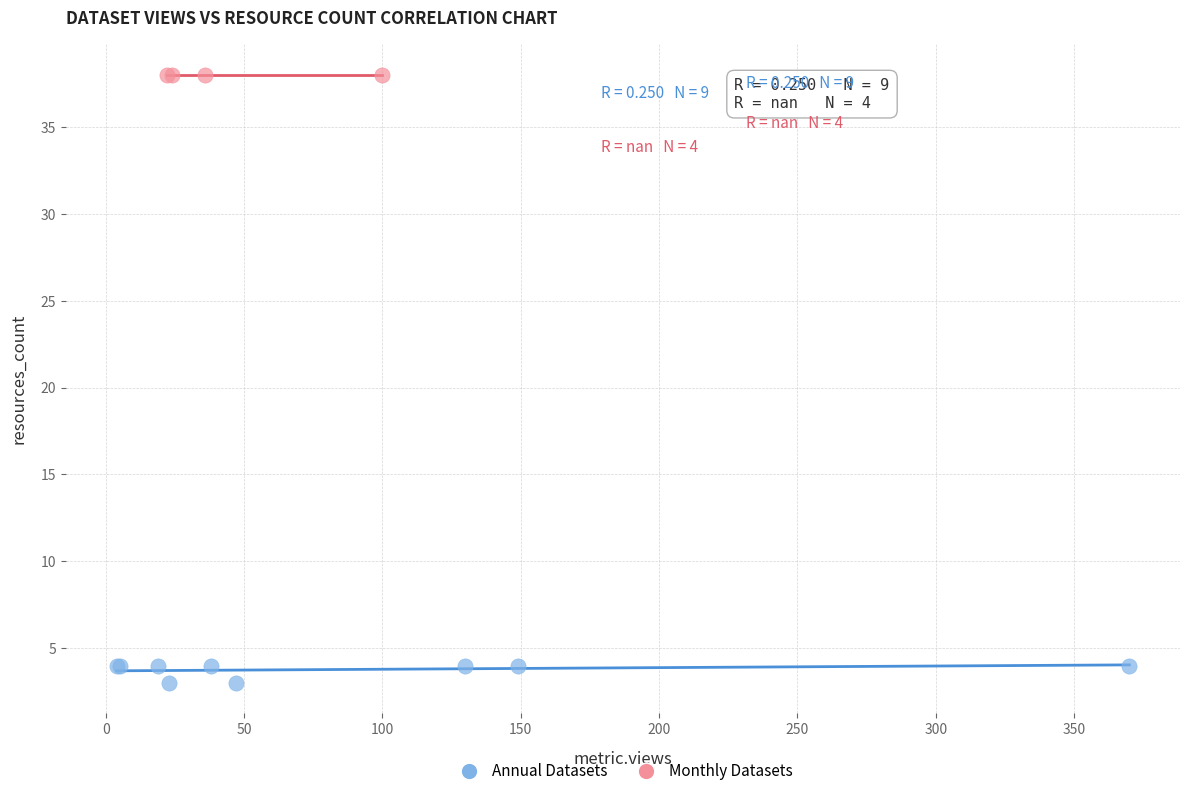

Which series reaches the minimum Y coordinate?

Annual Datasets